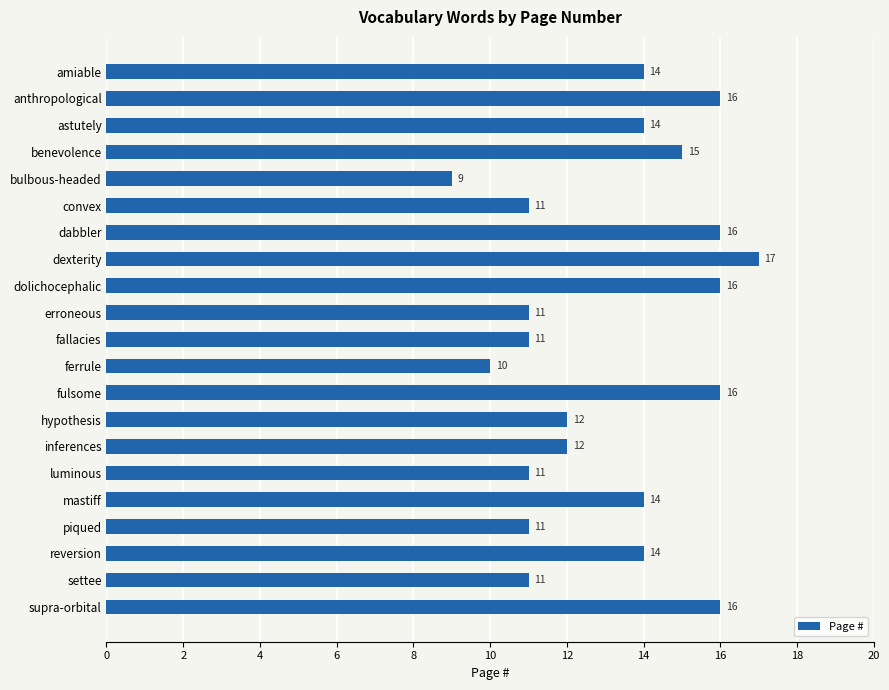

What is the average value?

13